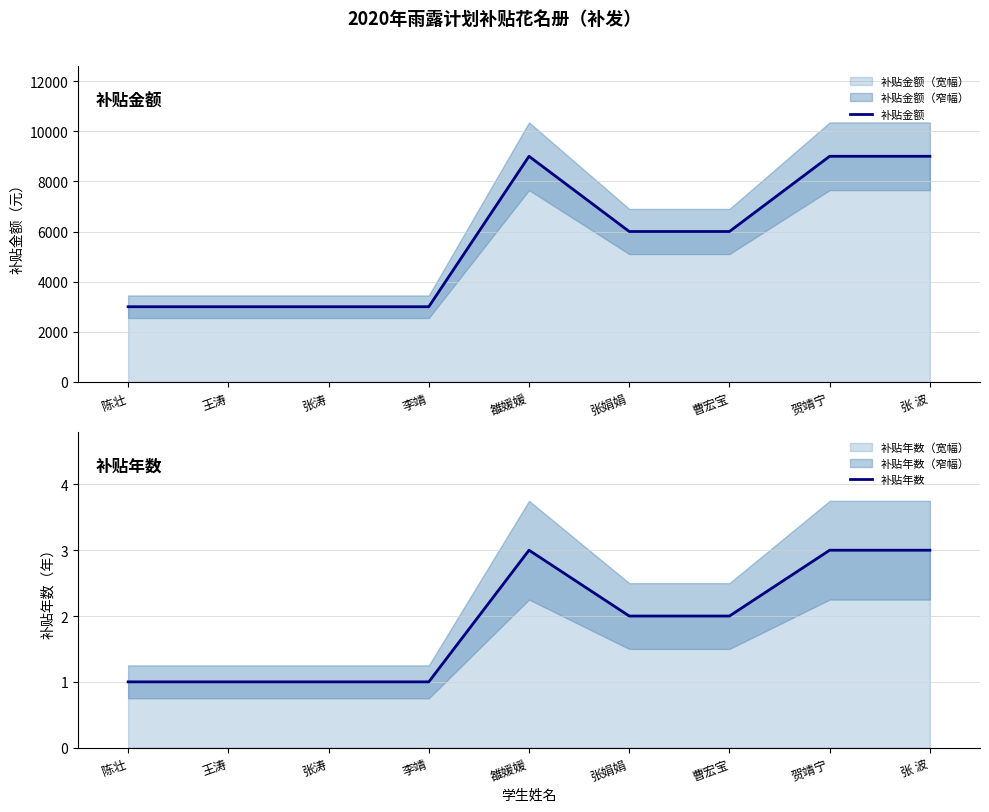

How many interior local peaks does the 补贴金额 series have?

1